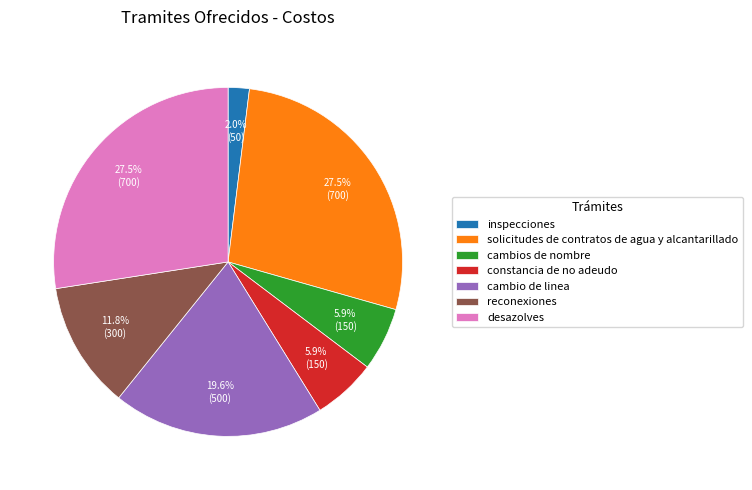

True or false: reconexiones accounts for 1% of the total.

False